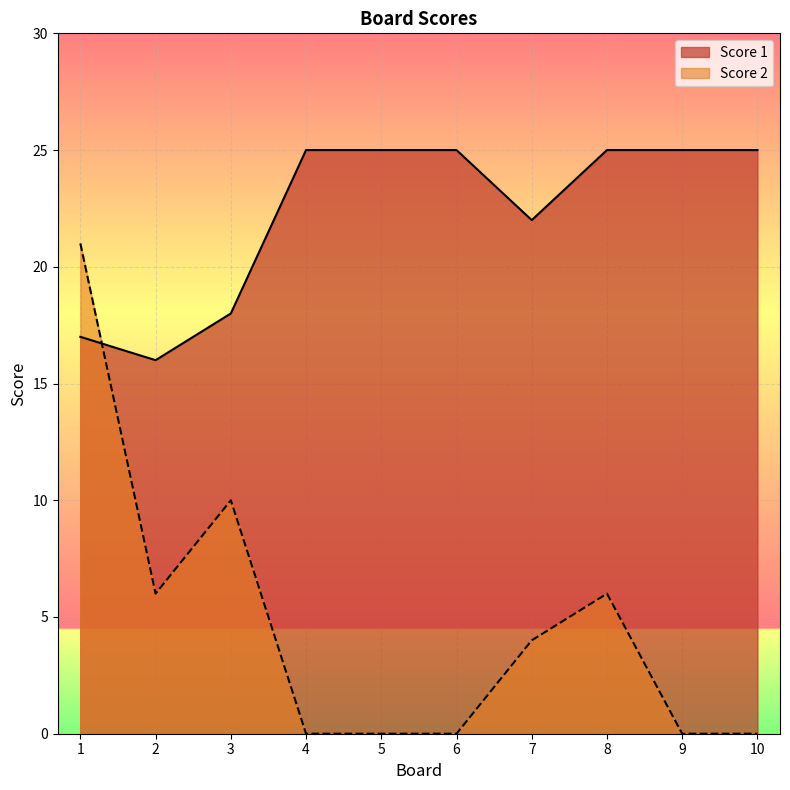

True or false: Score 1 and Score 2 intersect in this chart.

True